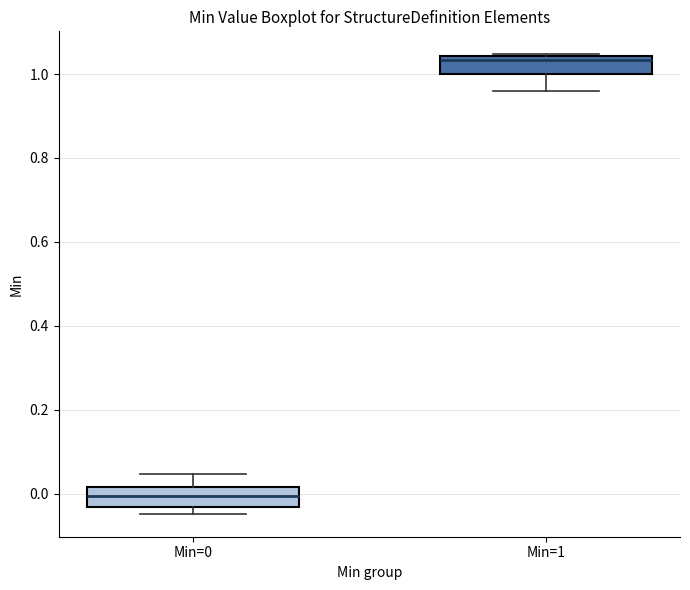

Reading left to right, transcribe this box plot: for each box, give where its median line is, the range the box spans, and where its two whiskers end, as read against the y-axis. The values are not printed on the chart, so give them approximately, as read against the axis.

Min=0: median 0.00, box -0.04 to 0.02, whiskers -0.04 (just below the box's lower edge) to 0.04
Min=1: median 1.04 (just below the box's upper edge), box 1.00 to 1.04, whiskers 0.96 to 1.04